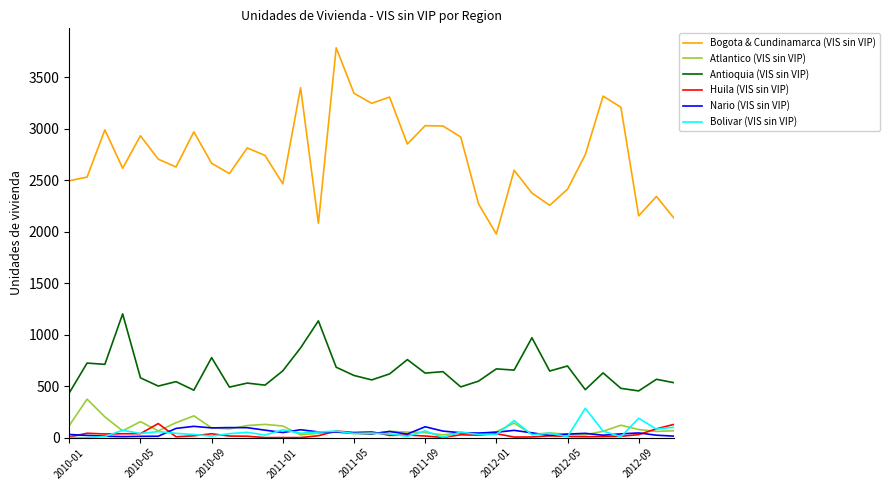

Which series has the largest range (max minus min)?

Bogota & Cundinamarca (VIS sin VIP)